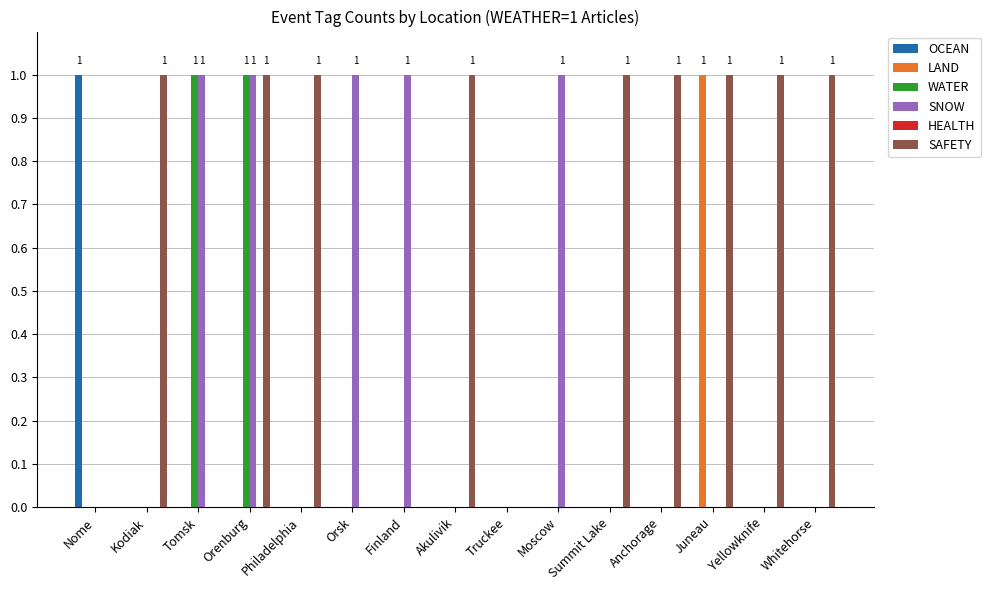

What is the total value across all series at Orenburg?

3